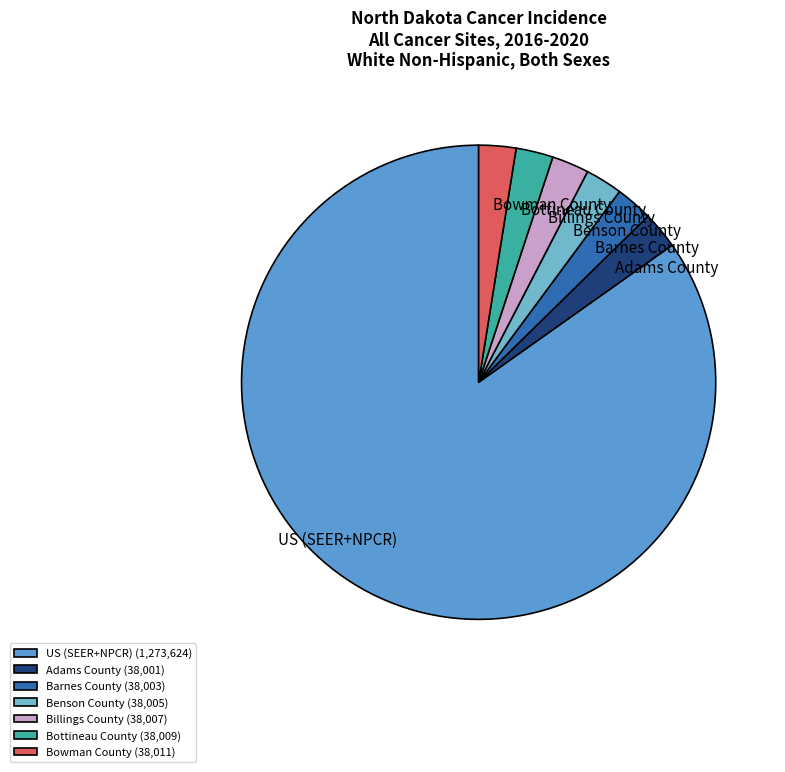

Combined, do US (SEER+NPCR) and Benson County account for over 50%?

Yes